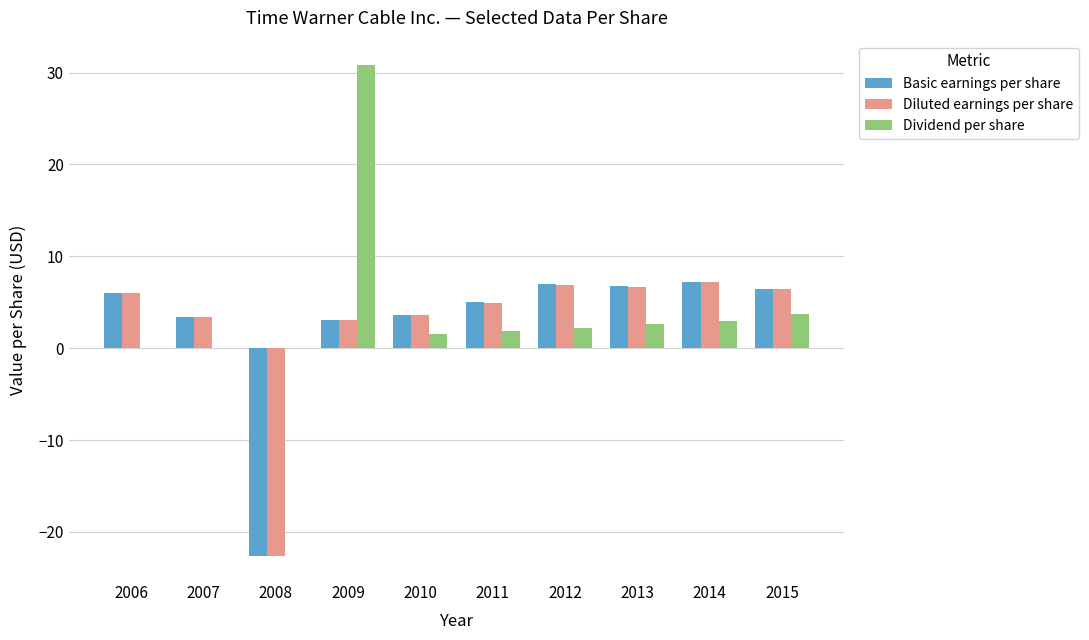

Is it true that Diluted earnings per share equals 3.5 at 2007?

True